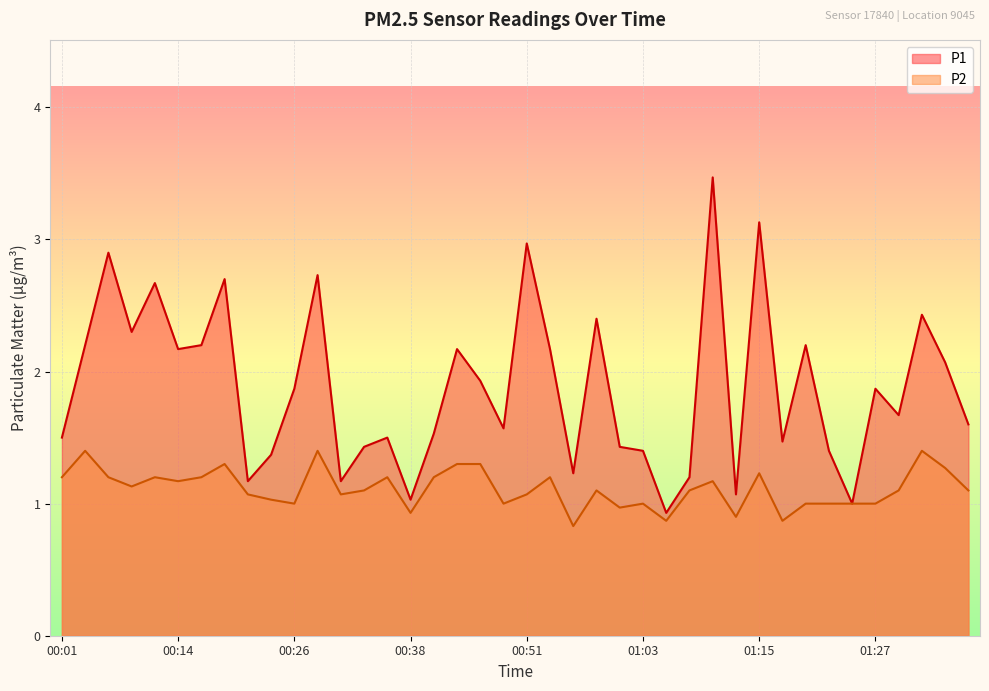

How many interior local valleys does the P1 series have?

12